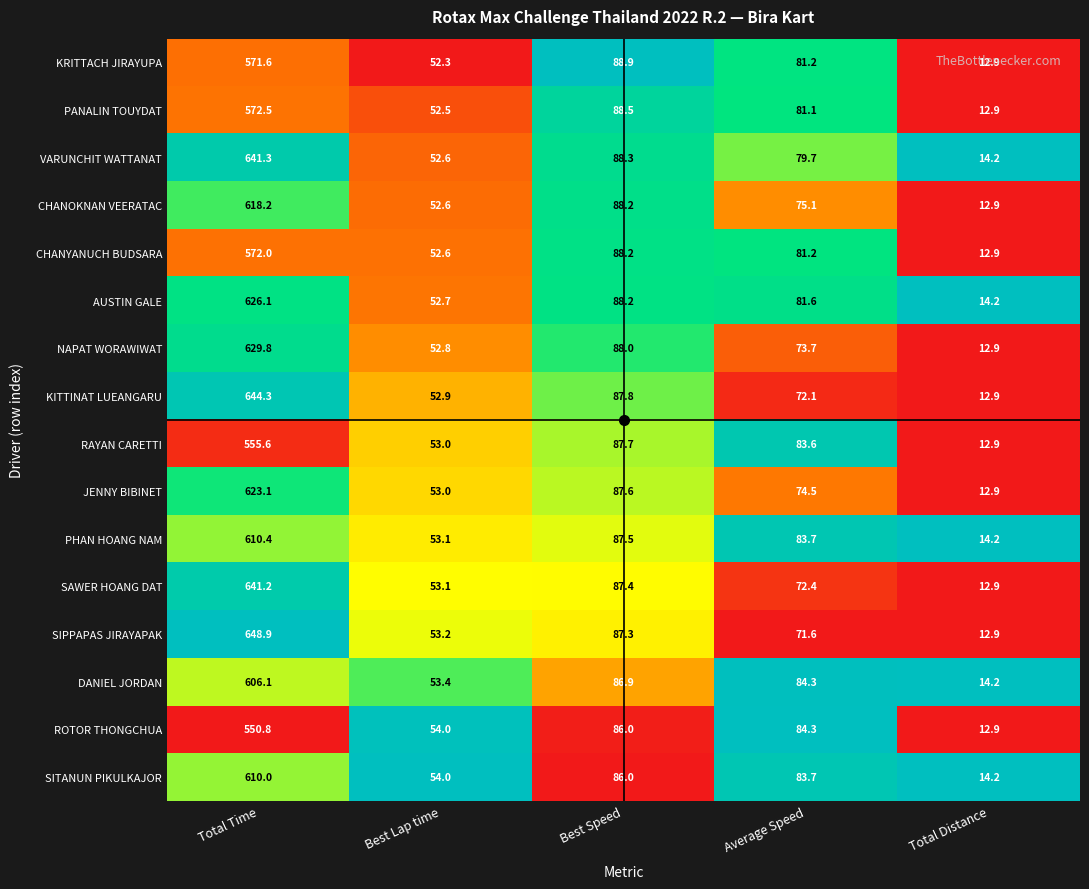

How many series are shown in this chart?

16